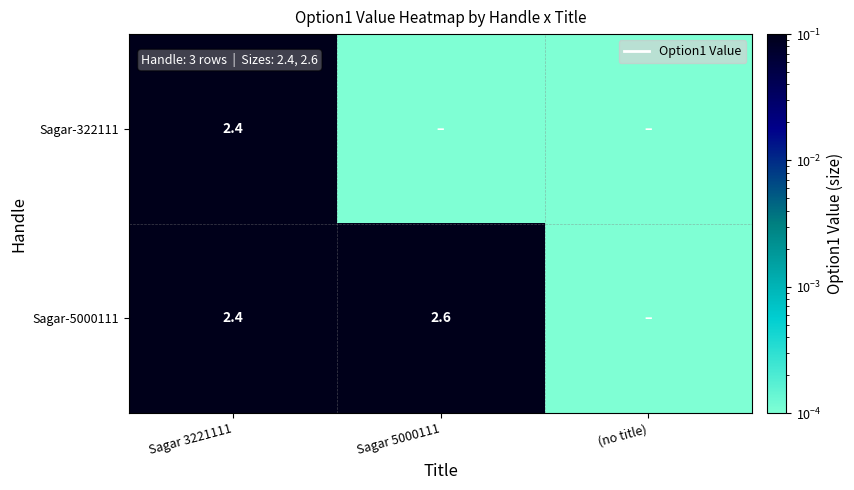

Is it true that Sagar-322111 equals 0.0 at Sagar 5000111?

True